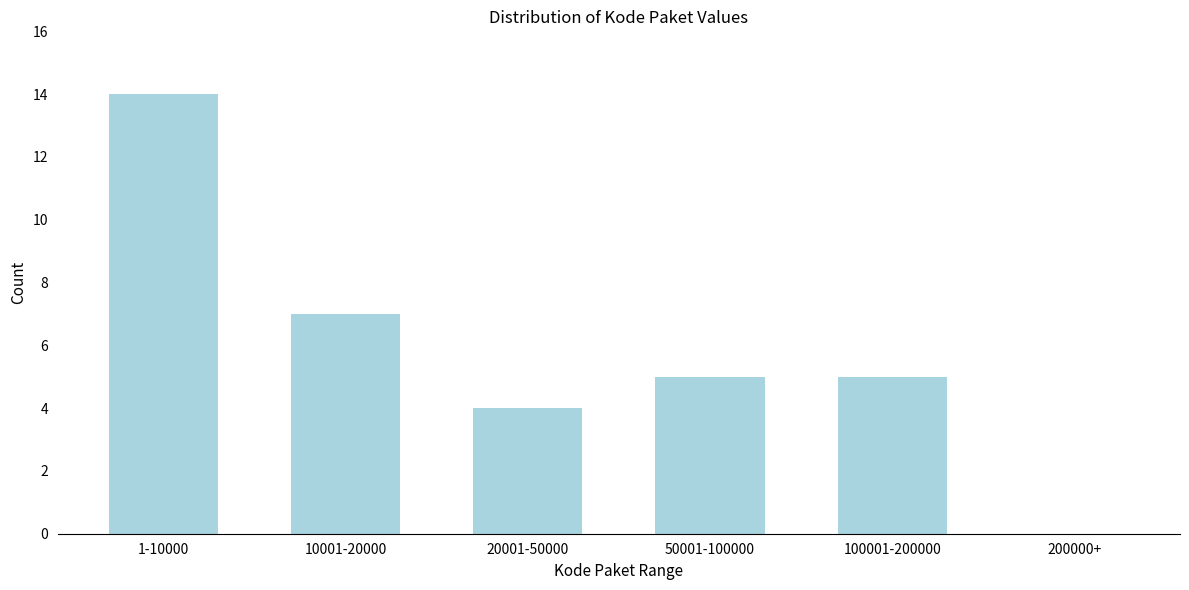

Reading left to right, transcribe all the data shown in this chart.

1-10000=14	10001-20000=7	20001-50000=4	50001-100000=5	100001-200000=5	200000+=0